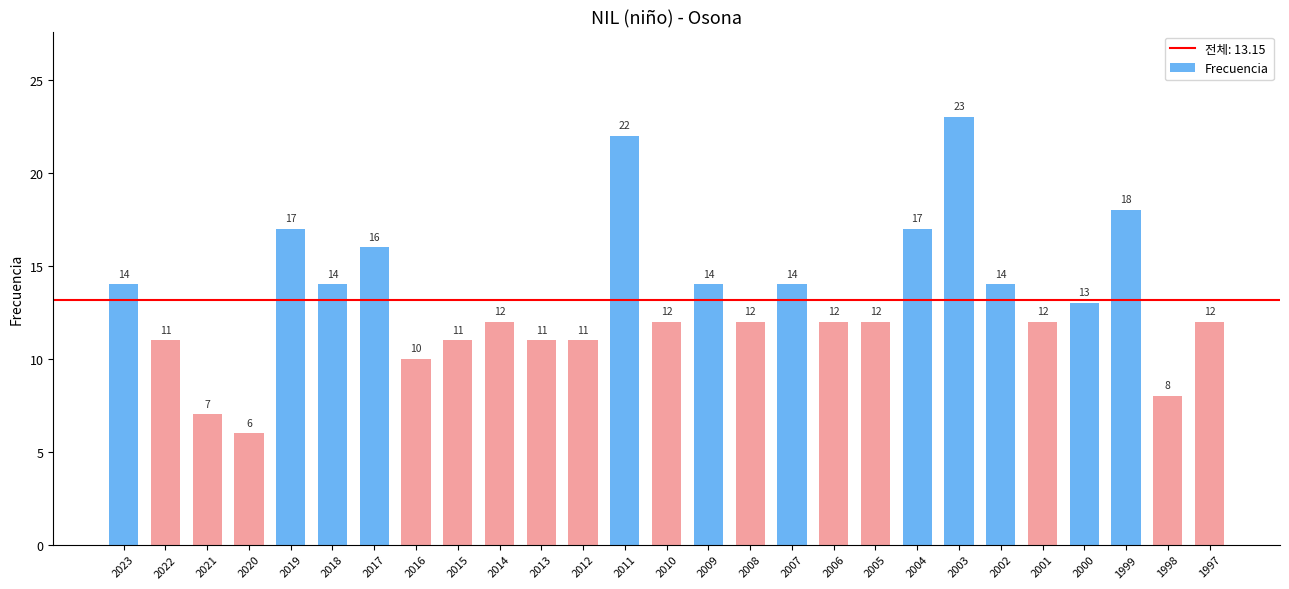

What is the smallest value displayed?

6